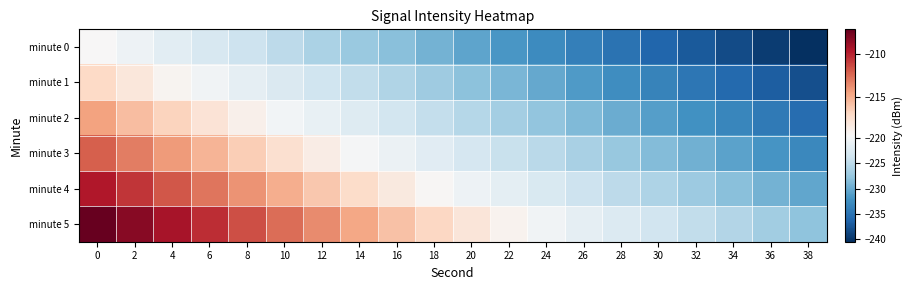

At how many categories does at least one series exceed -228?

20